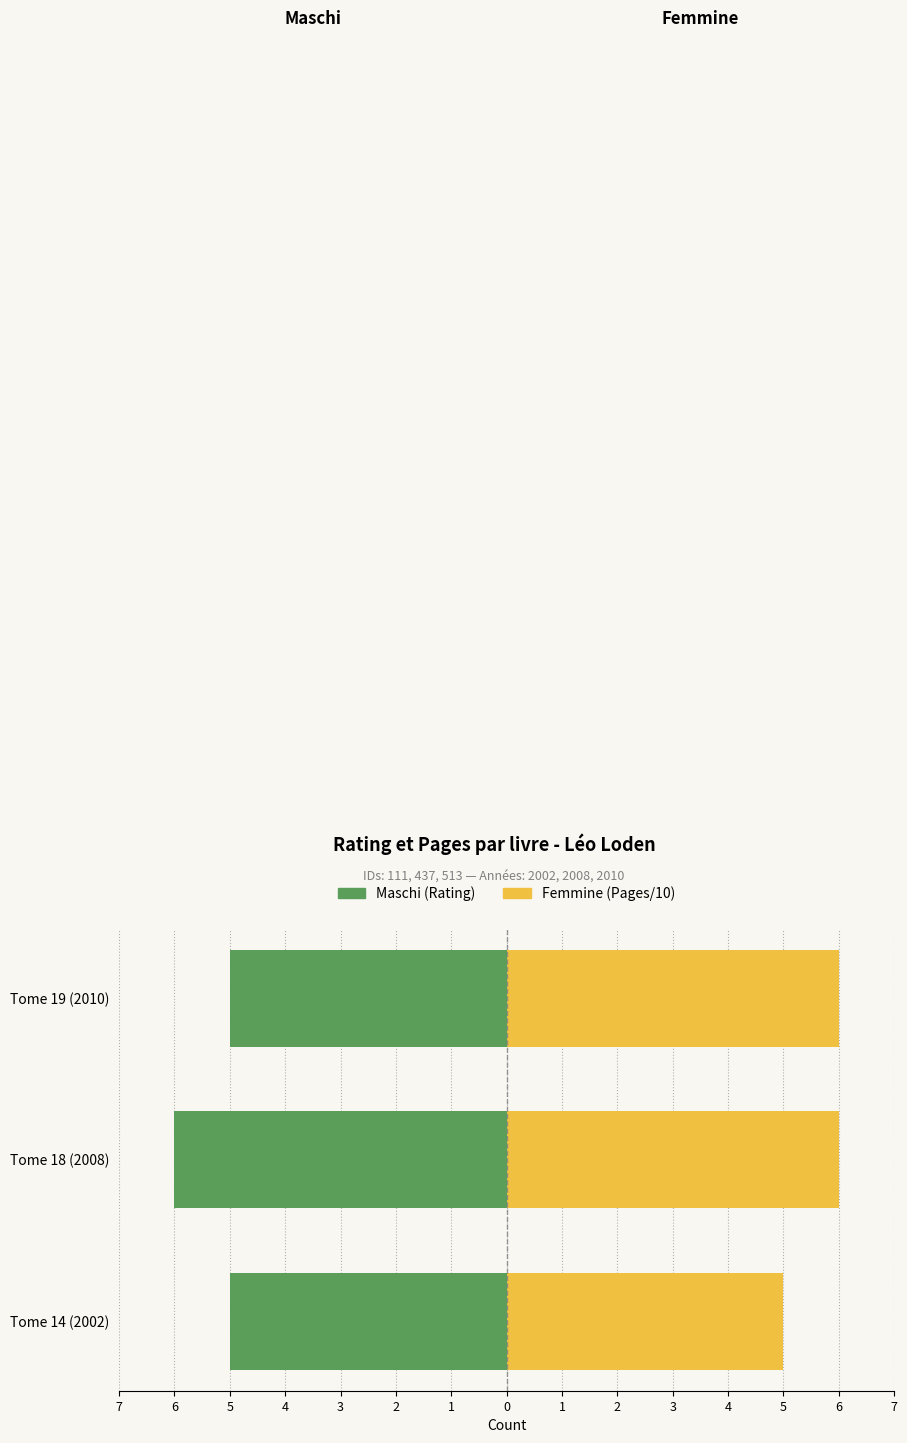

Which has a higher value, Tome 19 (2010) or Tome 18 (2008)?

Tome 19 (2010)